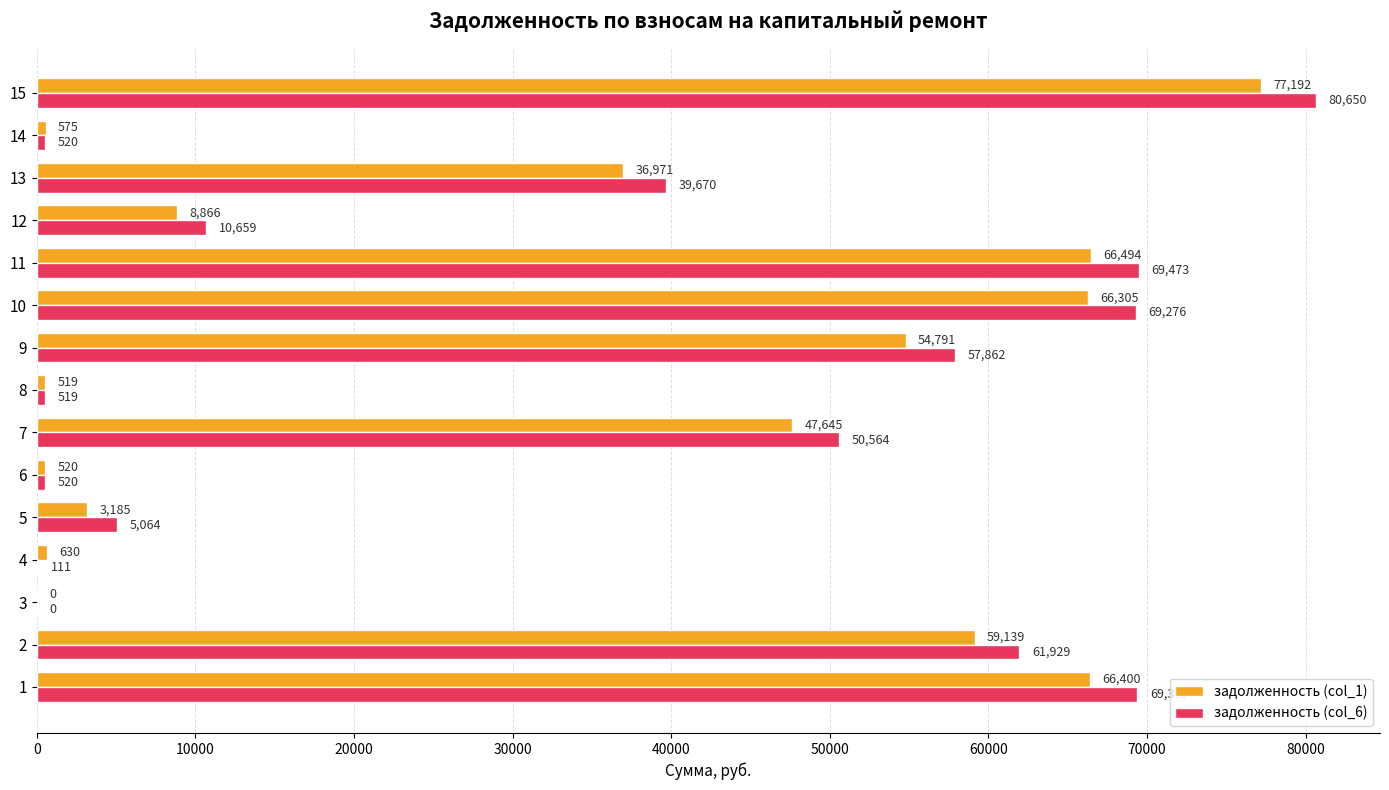

Which category has the highest value across all series?

15